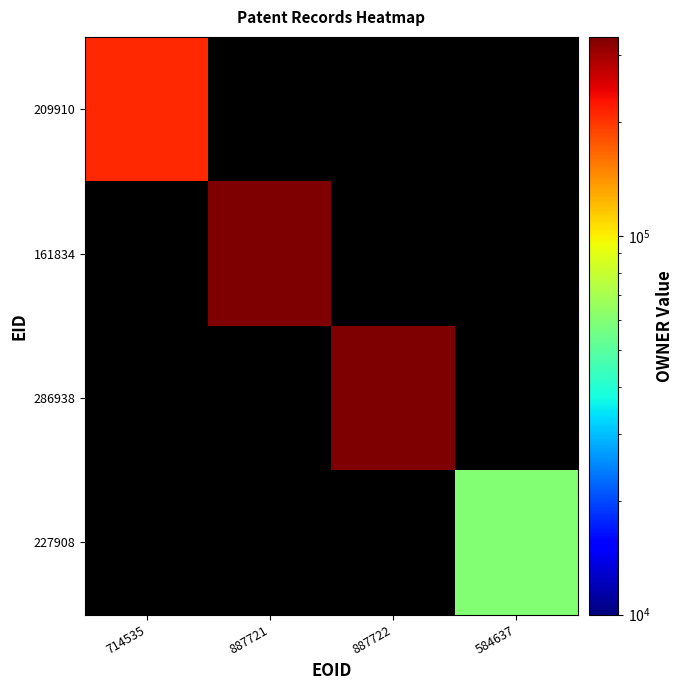

How many values in 209910 are above zero?

1